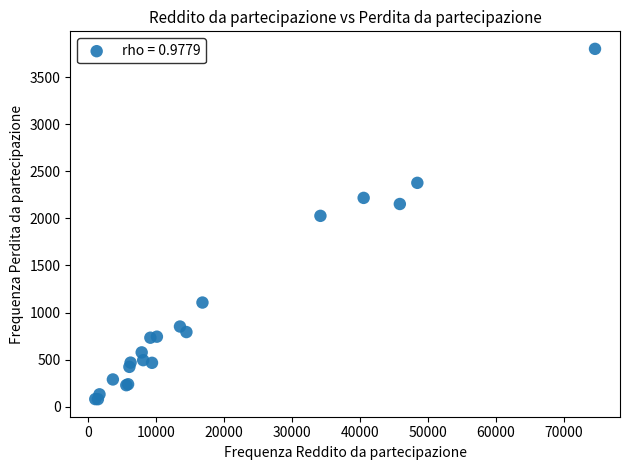

What Y value in the scatter plot is closest to 1941?

2028